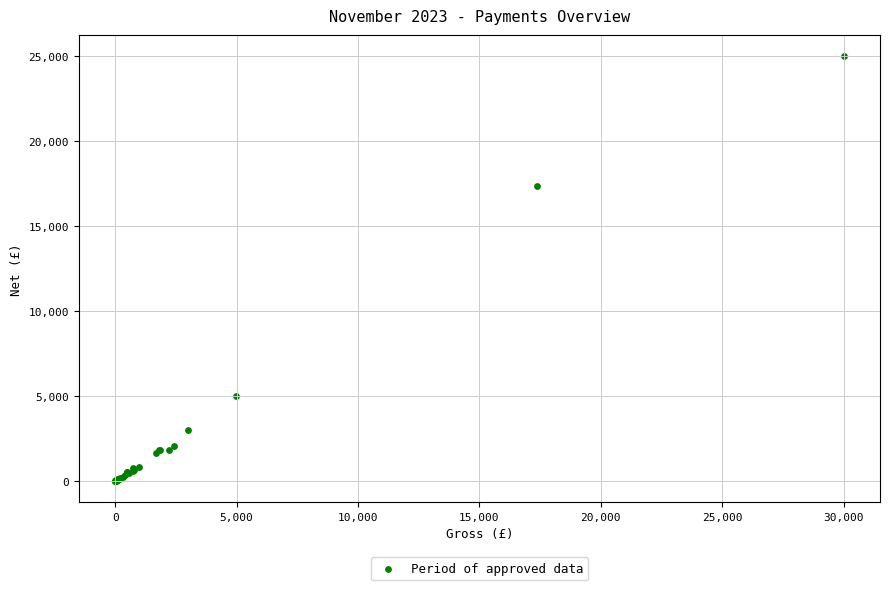

What Y value in the scatter plot is closest to 12499?

17384.8